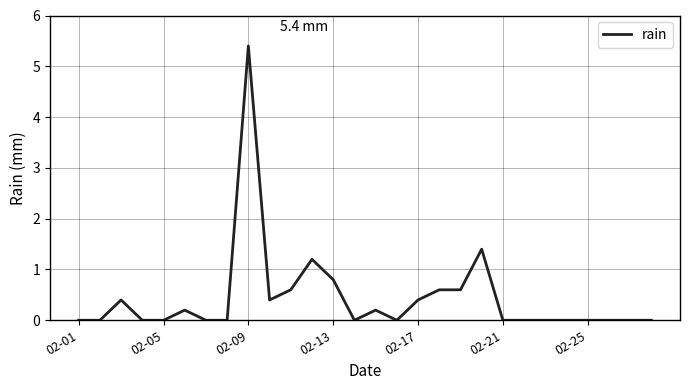

What is the greatest value displayed?

5.4